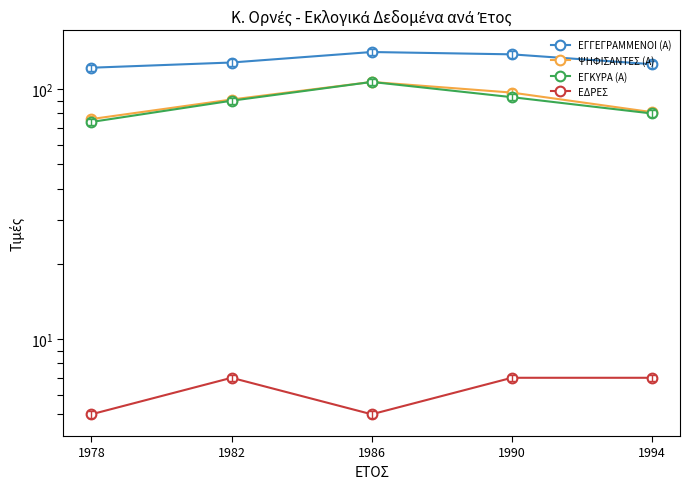

At which label does ΕΓΓΕΓΡΑΜΜΕΝΟΙ (Α) first exceed 128?

1986